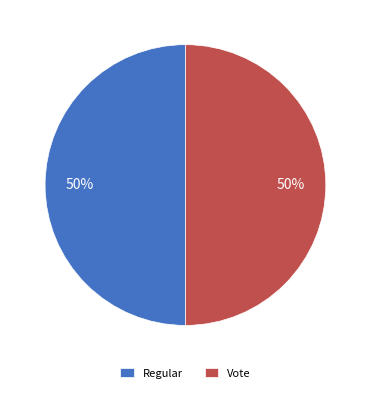

The Regular slice represents 50% of the pie. True or false?

True